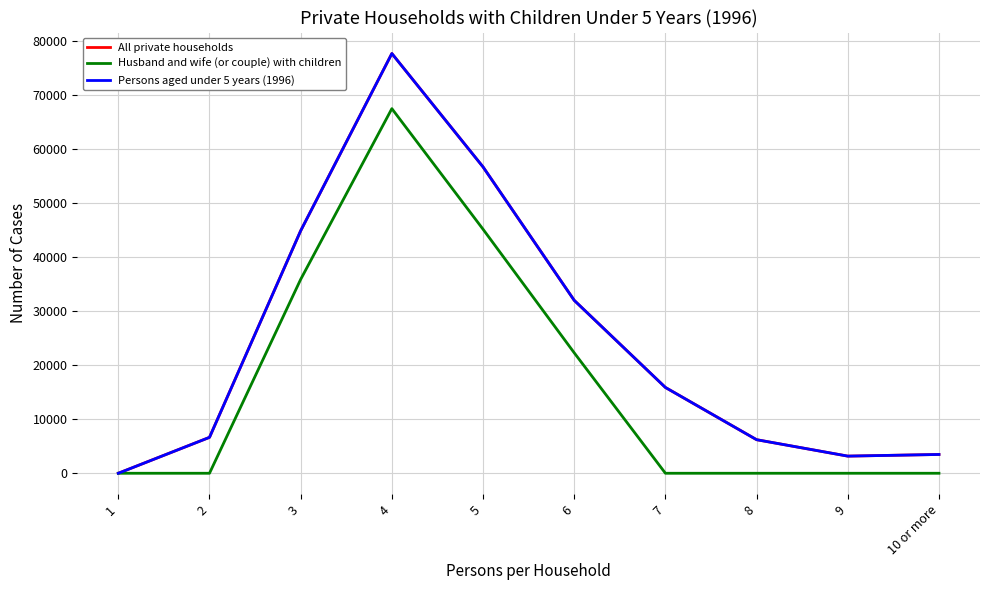

Is this an area chart (filled region under the line)?

No